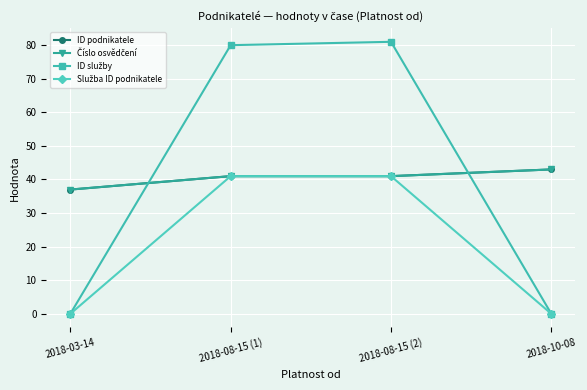

The ID služby series shows -35 at 2018-03-14. True or false?

False